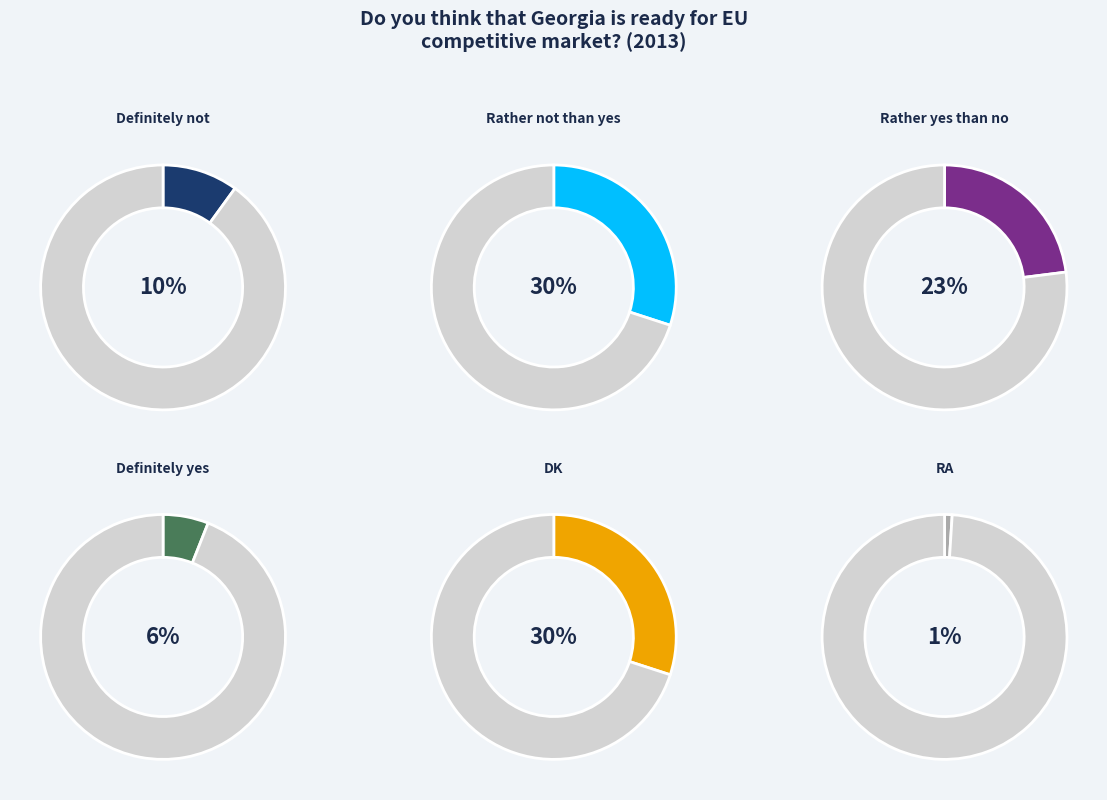

The DK slice represents 30% of the pie. True or false?

True